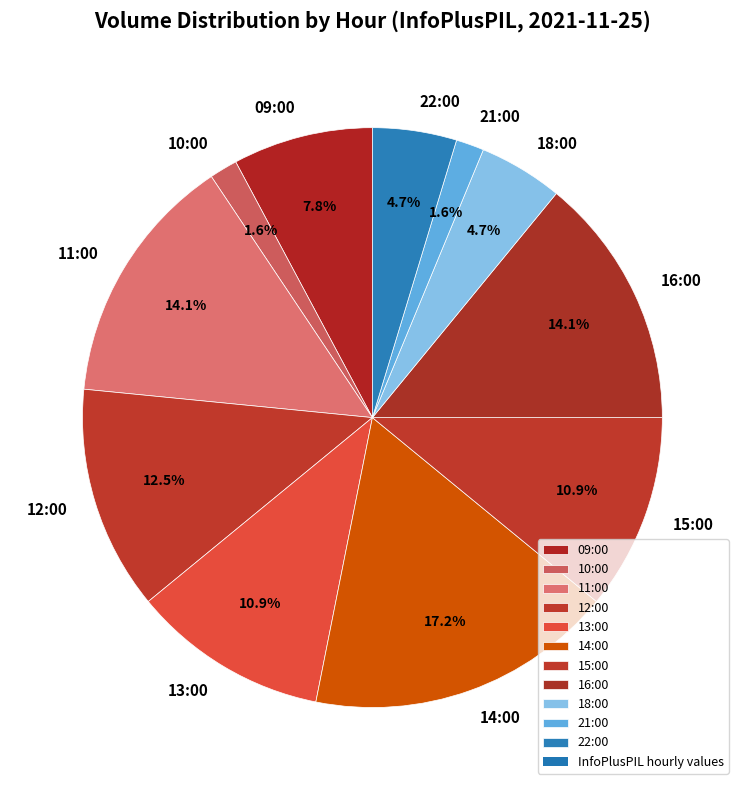

What percentage is the 09:00 slice, to the nearest percent?

8%